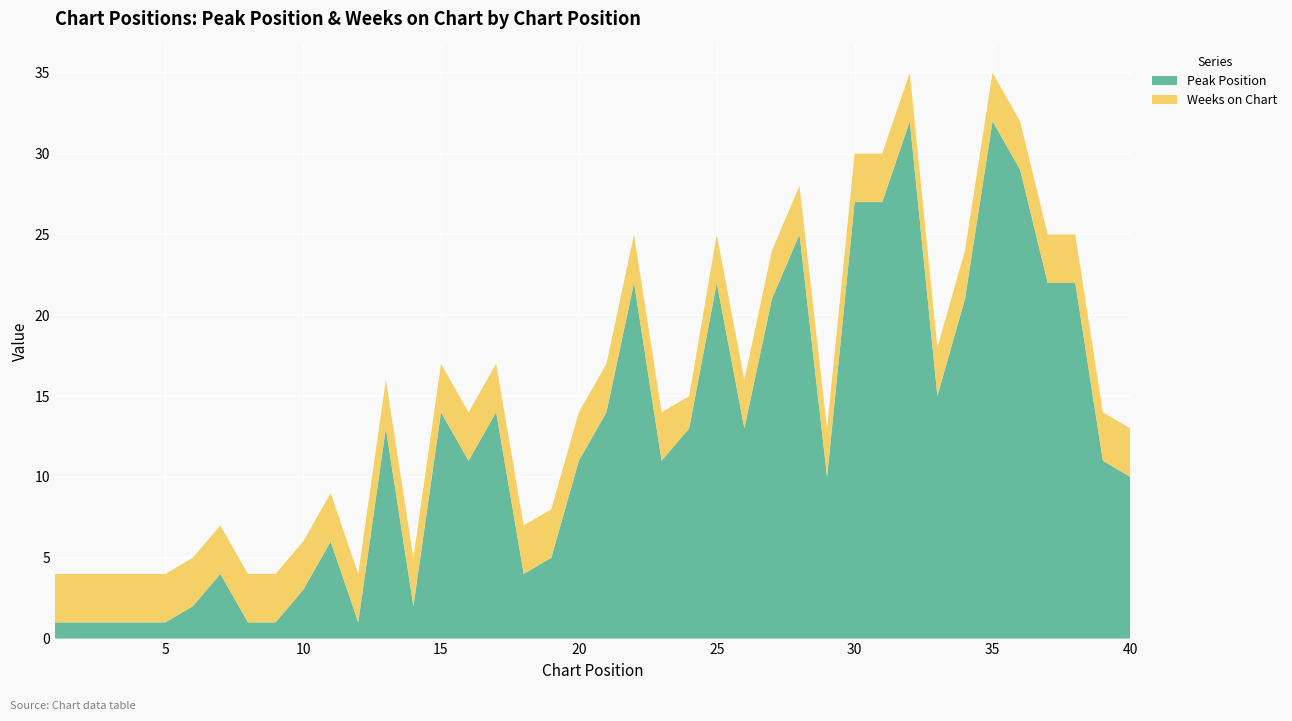

Reading left to right, what are all the values shown in this chart?

Peak Position: 1	1	1	1	1	2	4	1	1	3	6	1	13	2	14	11	14	4	5	11	14	22	11	13	22	13	21	25	10	27	27	32	15	21	32	29	22	22	11	10
Weeks on Chart: 3	3	3	3	3	3	3	3	3	3	3	3	3	3	3	3	3	3	3	3	3	3	3	2	3	3	3	3	3	3	3	3	3	3	3	3	3	3	3	3